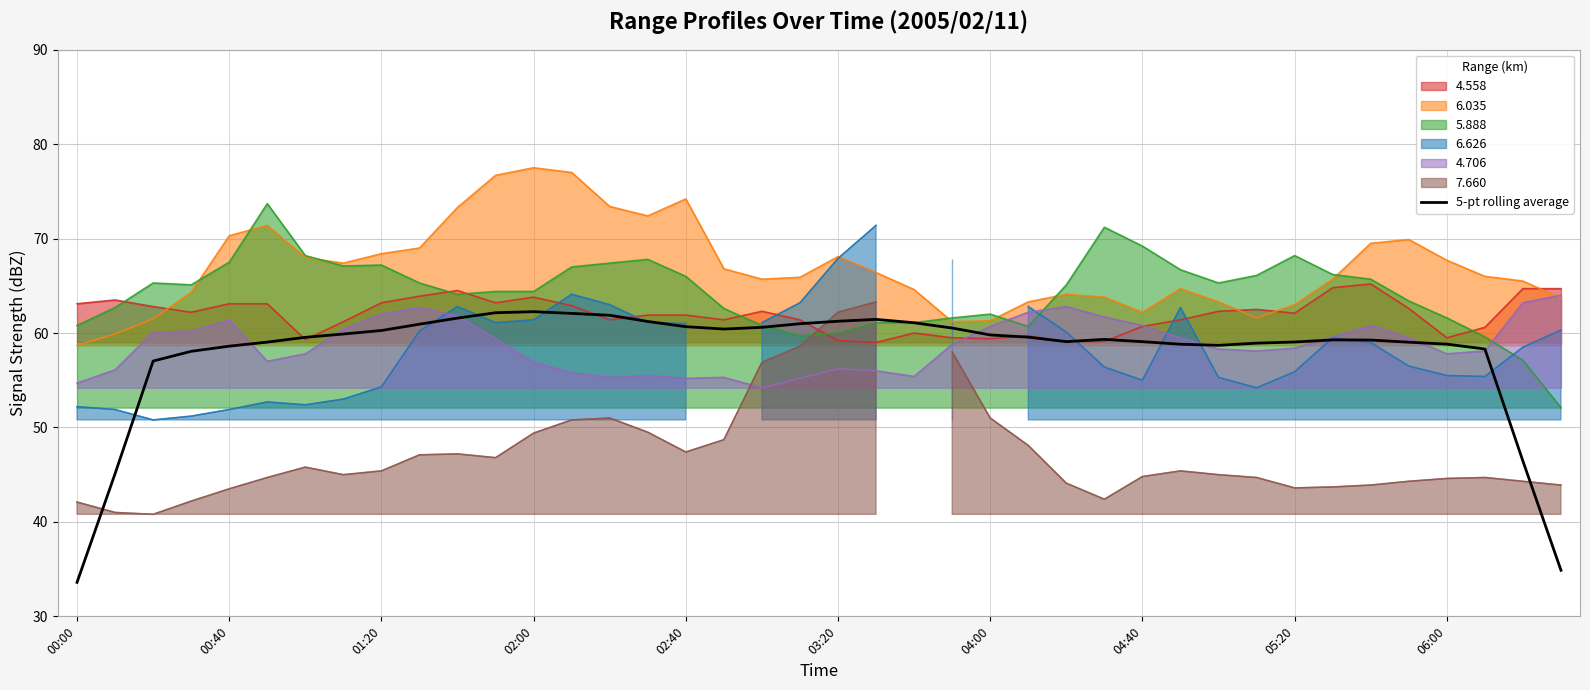

How many values are below 59?

12